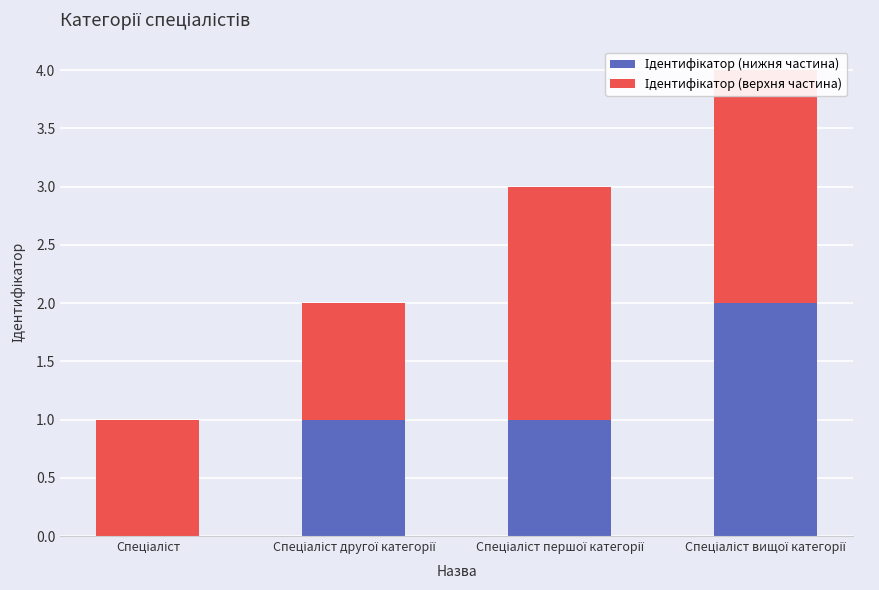

What is the sum of all Ідентифікатор (нижня частина) values?

4